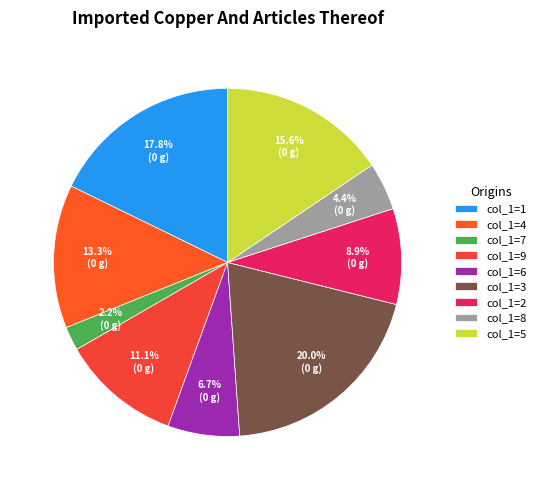

Count the number of slices in the pie.

9